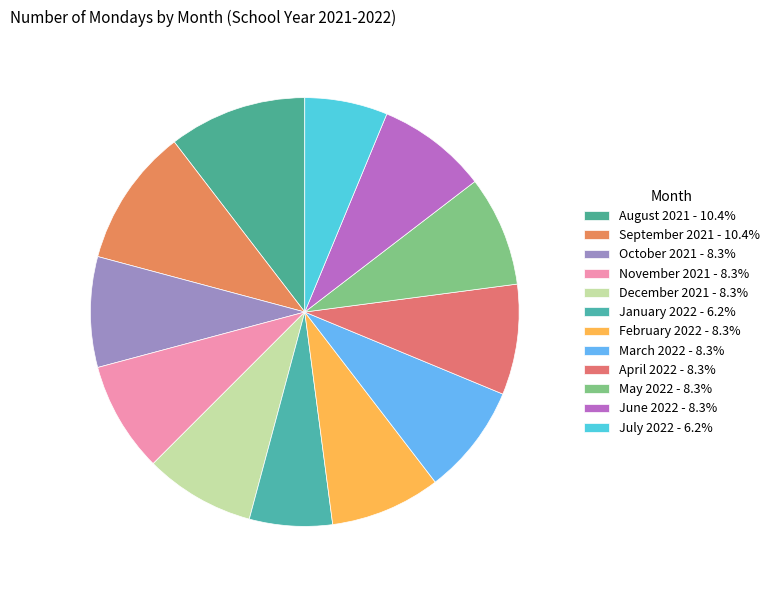

What percentage do November 2021 and March 2022 together represent?

16.7%